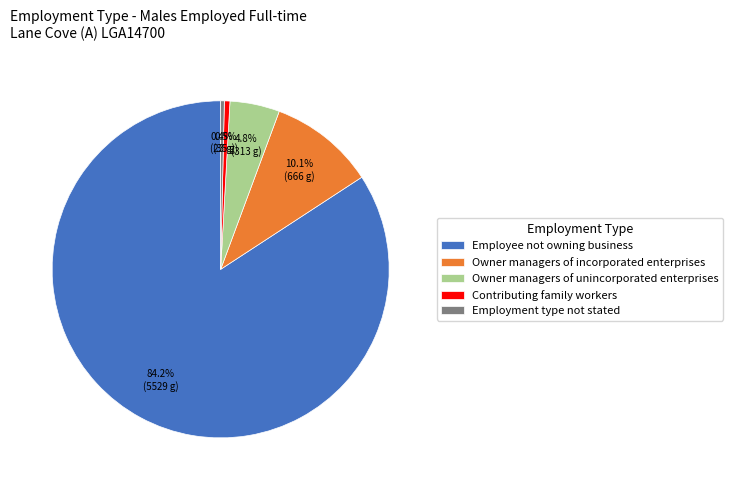

How many slices are in this pie chart?

5